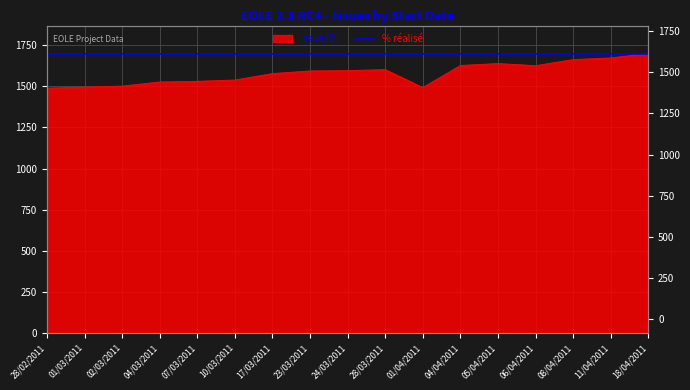

Reading left to right, transcribe all the data shown in this chart.

28/02/2011=1488	01/03/2011=1494	02/03/2011=1500	04/03/2011=1525	07/03/2011=1529	10/03/2011=1537	17/03/2011=1576	23/03/2011=1592	24/03/2011=1594	28/03/2011=1600	01/04/2011=1491	04/04/2011=1625	05/04/2011=1637	06/04/2011=1624	08/04/2011=1661	11/04/2011=1671	18/04/2011=1698